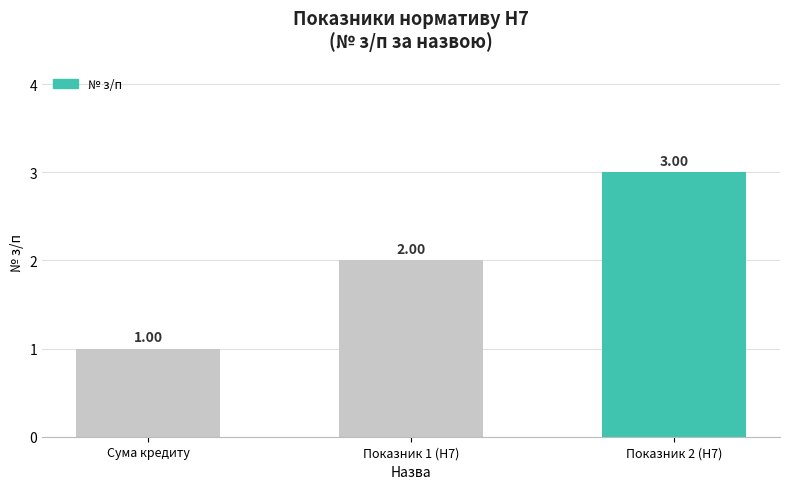

What is the approximate value at Показник 1 (Н7)?

2